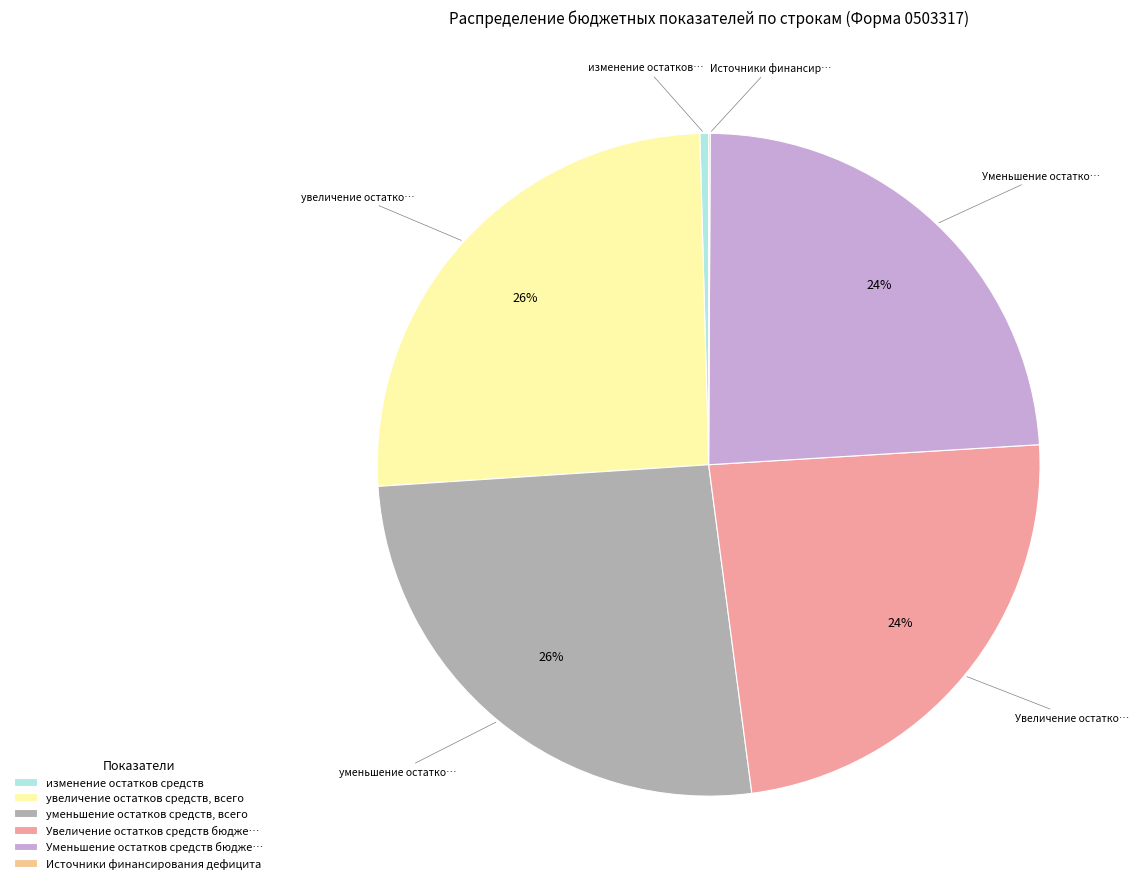

True or false: уменьшение остатков средств, всего accounts for 39% of the total.

False